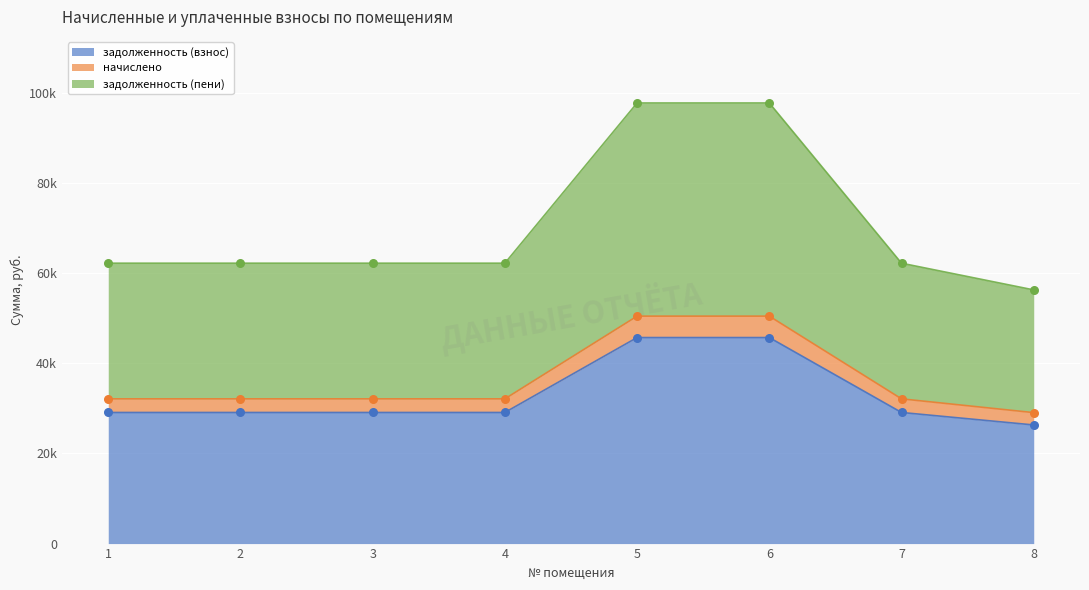

Which series reaches the minimum Y coordinate?

задолженность (взнос)